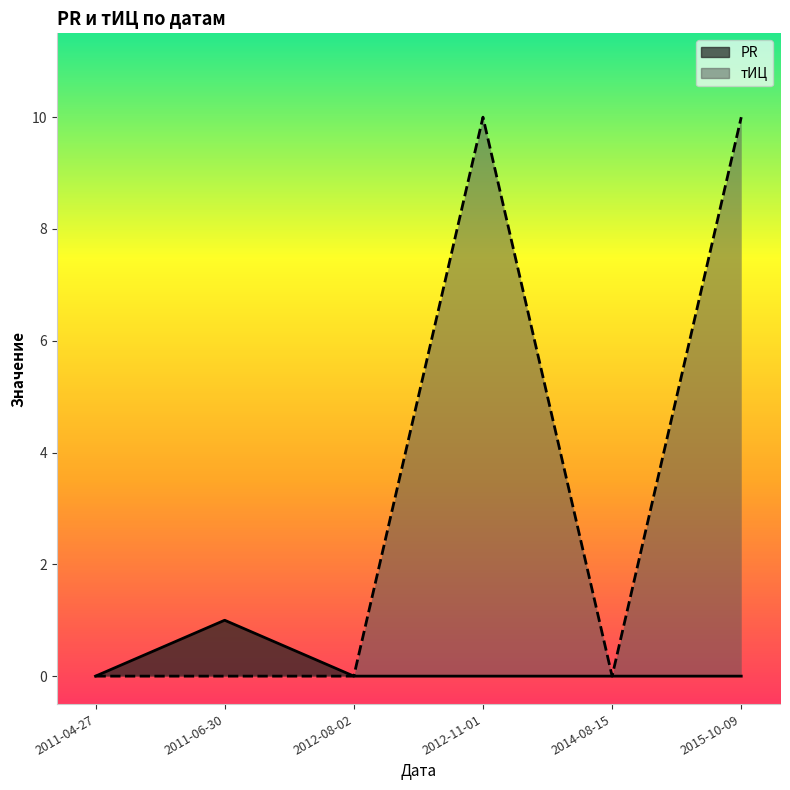

What is the maximum value shown in the chart?

10